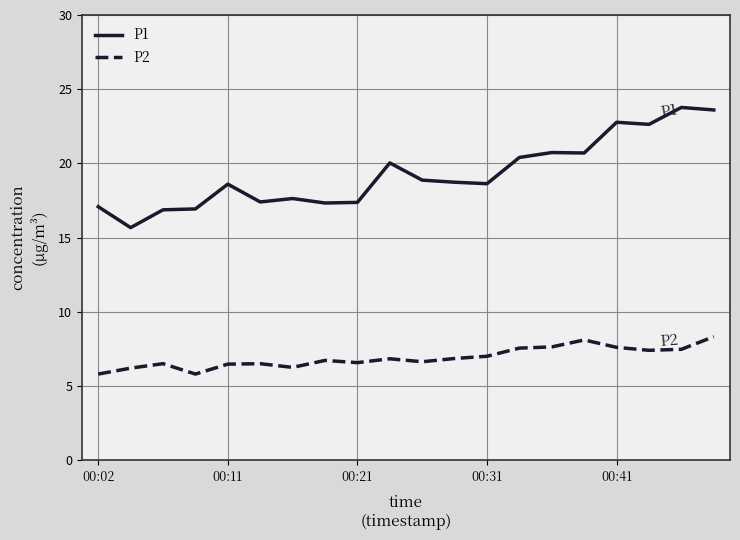

What is the difference between the maximum and minimum values in the P2 series?

2.5